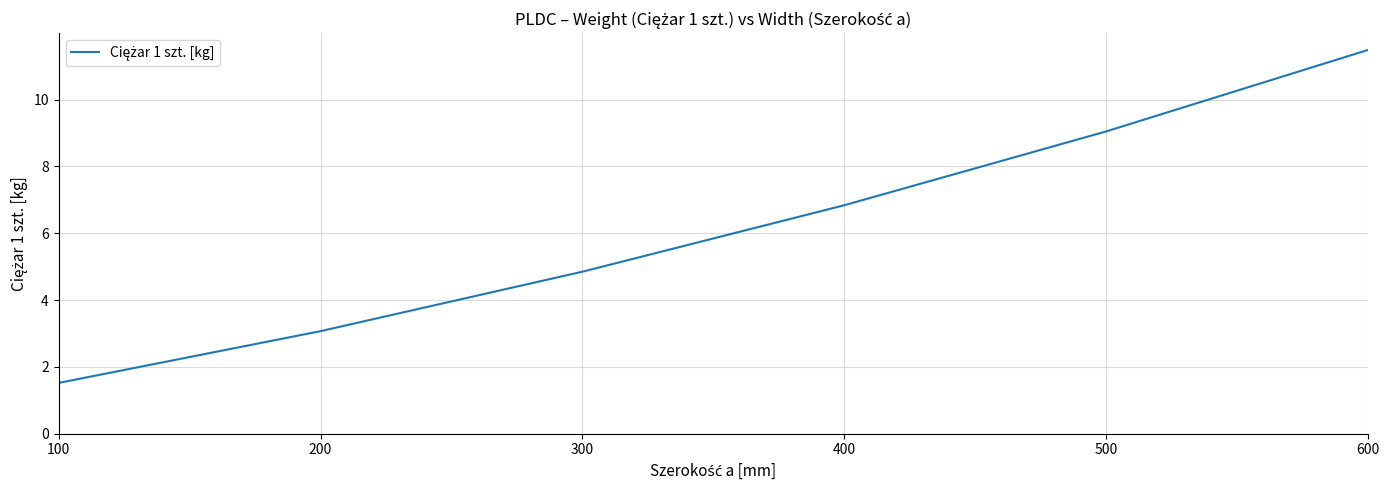

Which category has the lowest value across all series?

100